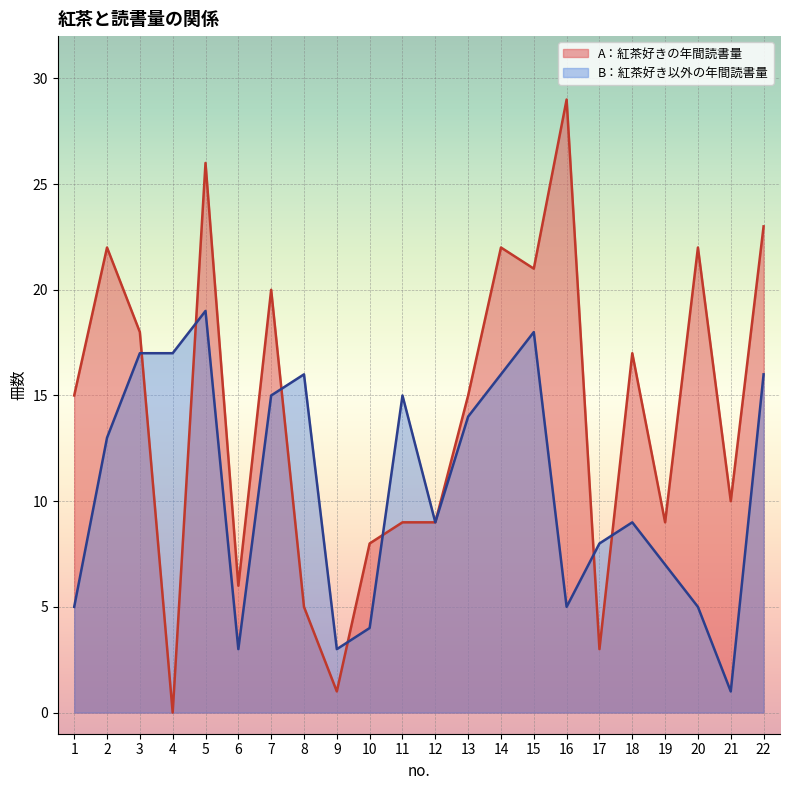

Rank the series by their maximum value, from highest to lowest.

A：紅茶好きの年間読書量, B：紅茶好き以外の年間読書量